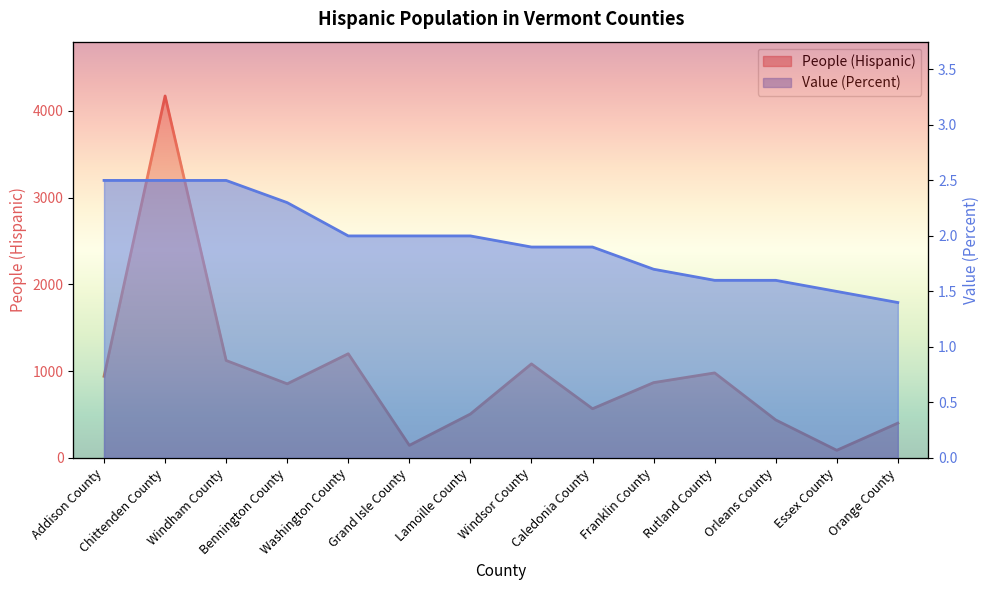

At Addison County, list the series in order from smallest to largest.

Value (Percent), People (Hispanic)